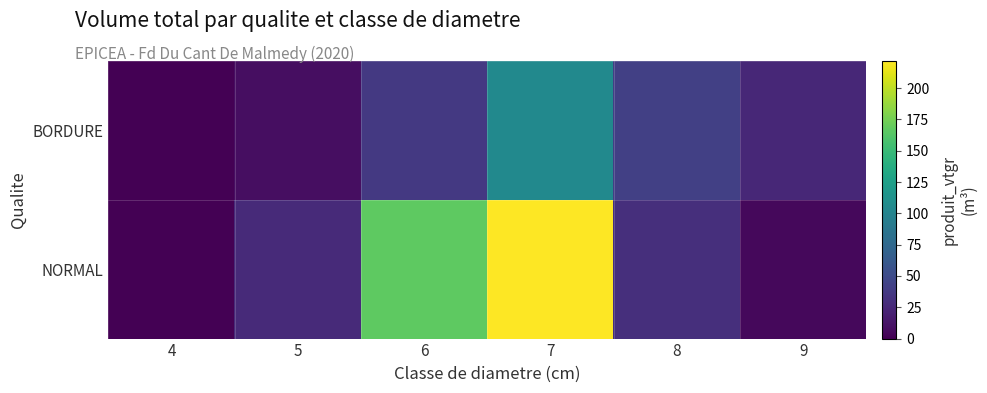

Reading right to left, extract all data points from this chart.

BORDURE: 9=24.7	8=41.8	7=105.3	6=36.4	5=8.6	4=0.7
NORMAL: 9=4.5	8=30.2	7=221.6	6=166.6	5=26.5	4=0.0